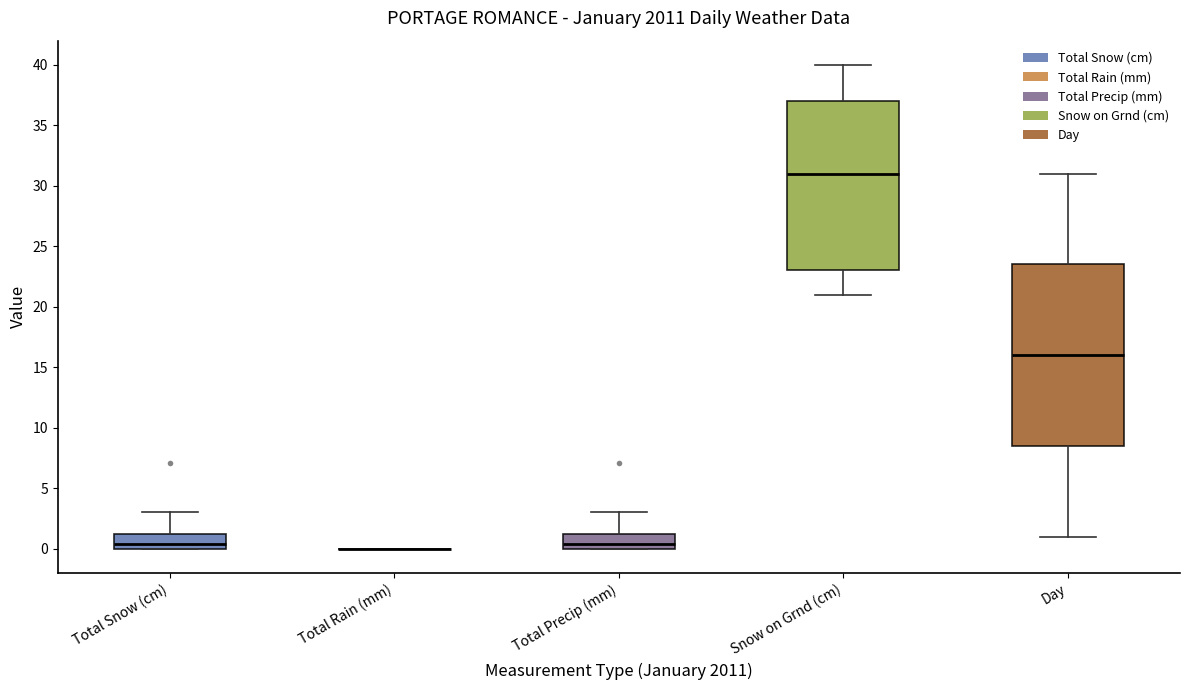

Which box is the tallest, from its lower edge to its upper edge?

Day